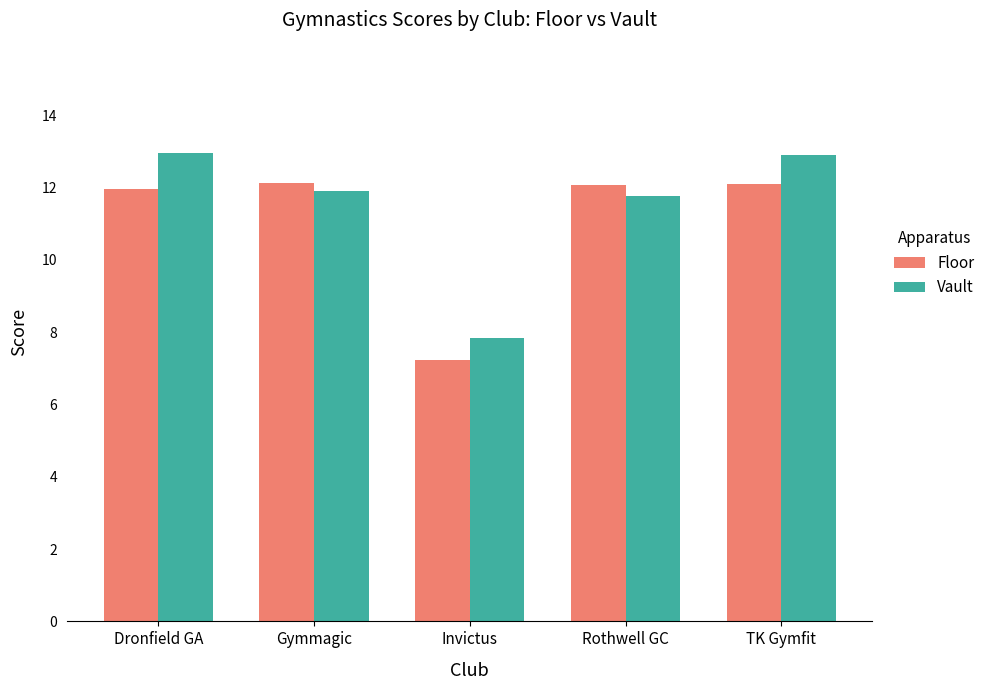

At how many categories does at least one series exceed 9?

4